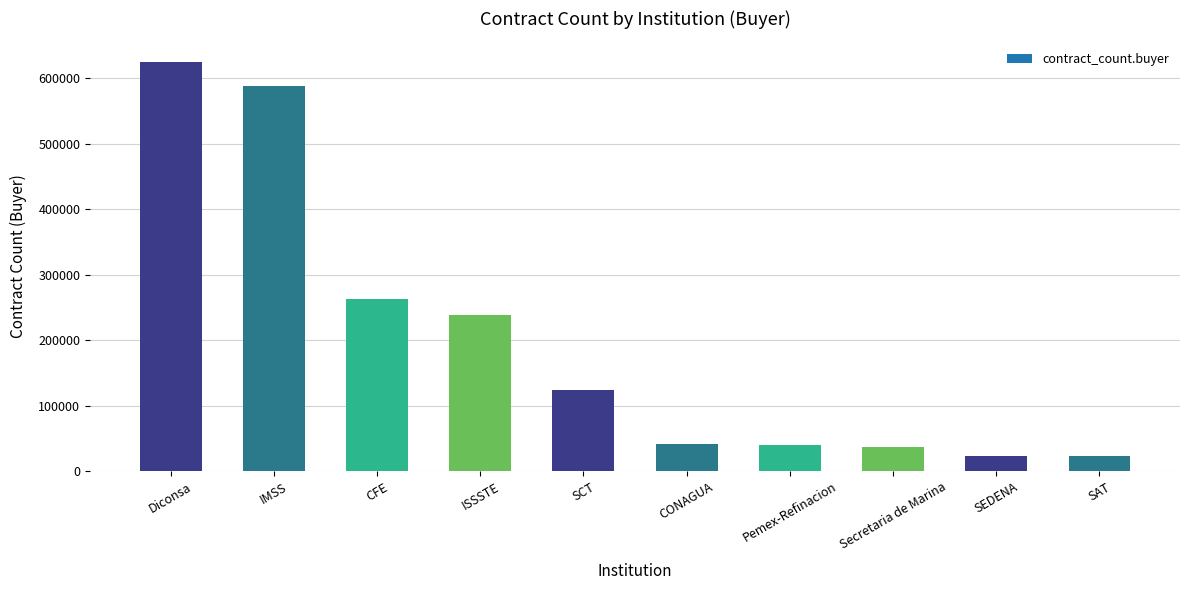

Where does the data first go above 123620?

Diconsa